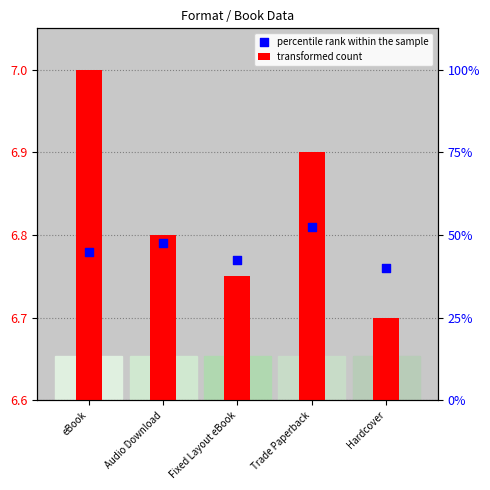

Which series contains the highest Y value?

percentile rank within the sample